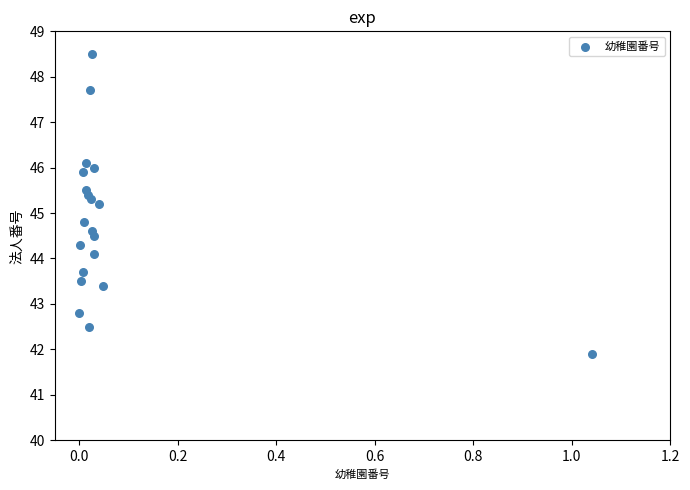

What is the range of X values (max minus min)?

1.0